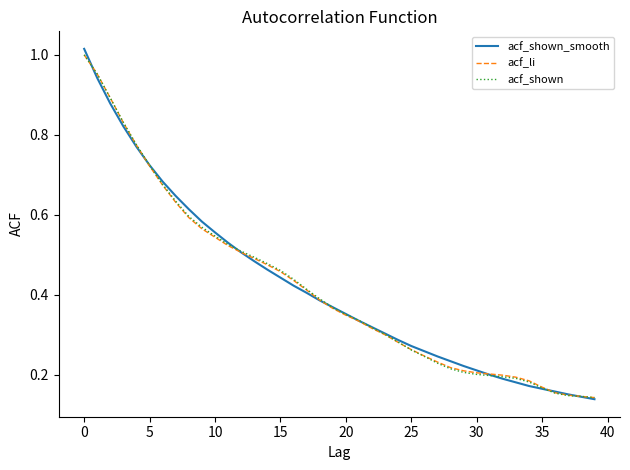

Which series has the widest spread of values?

acf_shown_smooth